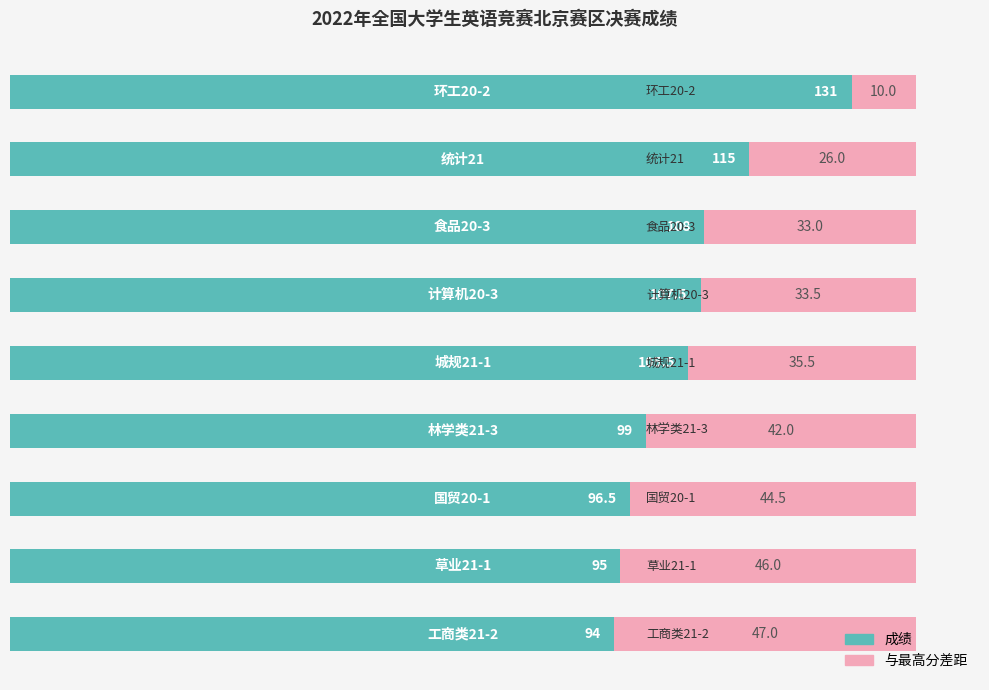

What is the average value?

105.7